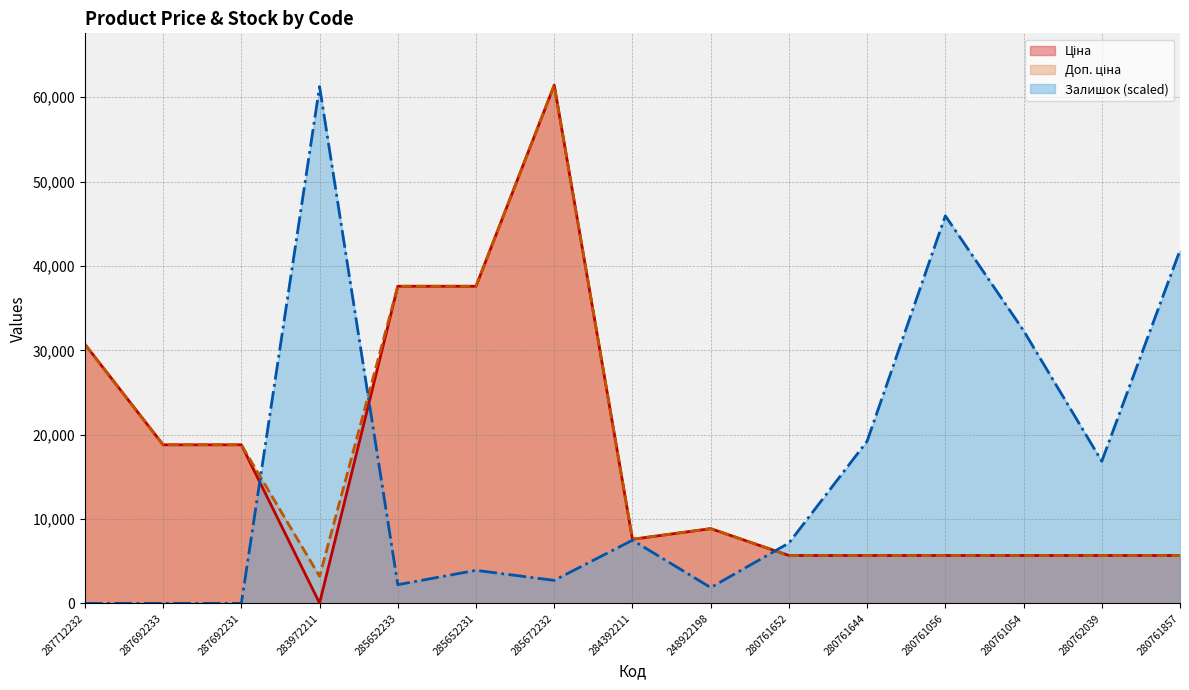

At which category is the sum across all series the highest?

285672232